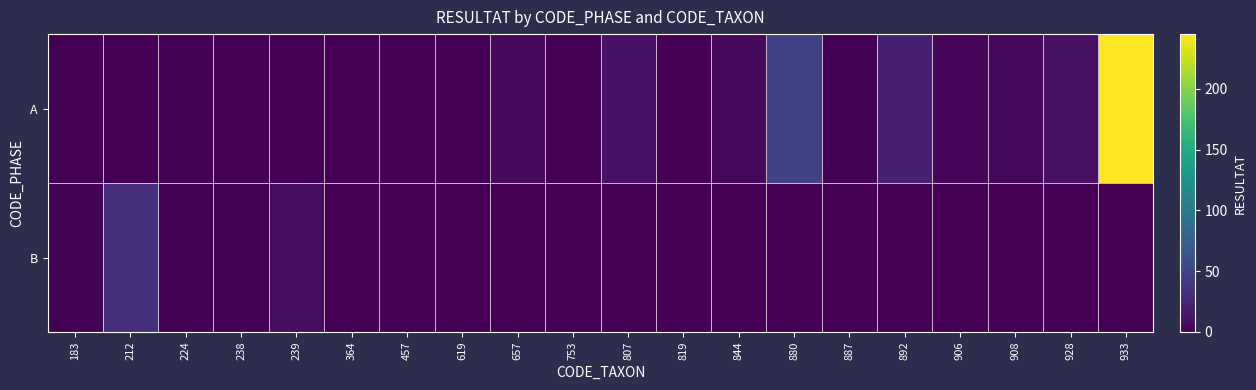

List the series in order of their overall mean, highest first.

A, B